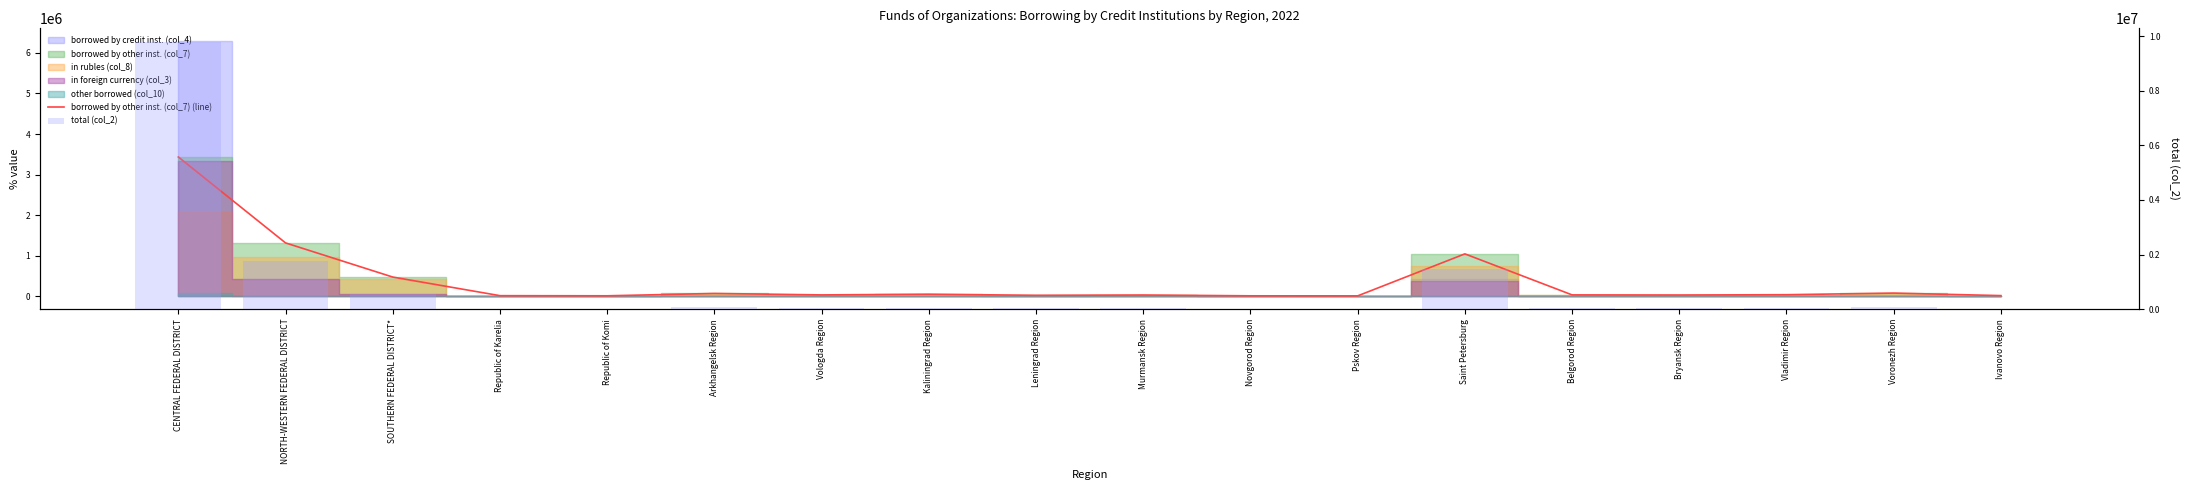

Which series has the largest total across all categories?

total (col_2)